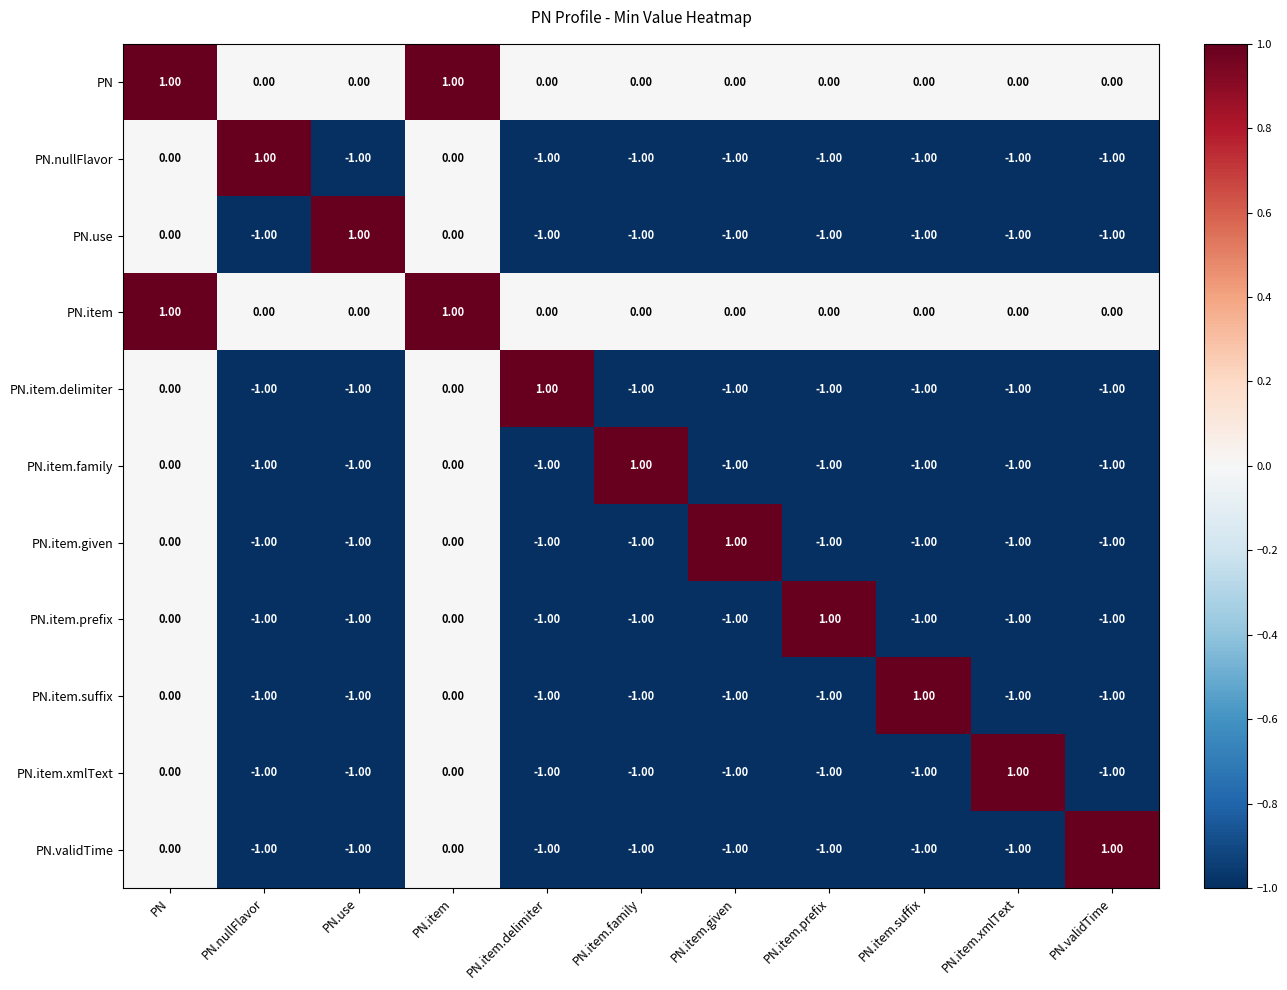

What is the sum of all PN.nullFlavor values?

-7